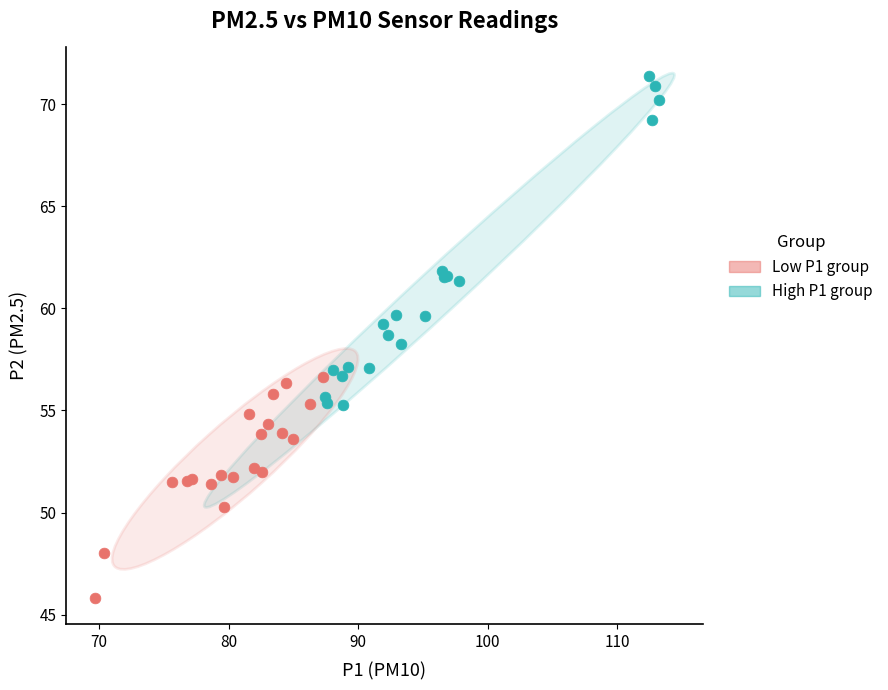

Which series reaches the minimum Y coordinate?

Low P1 group